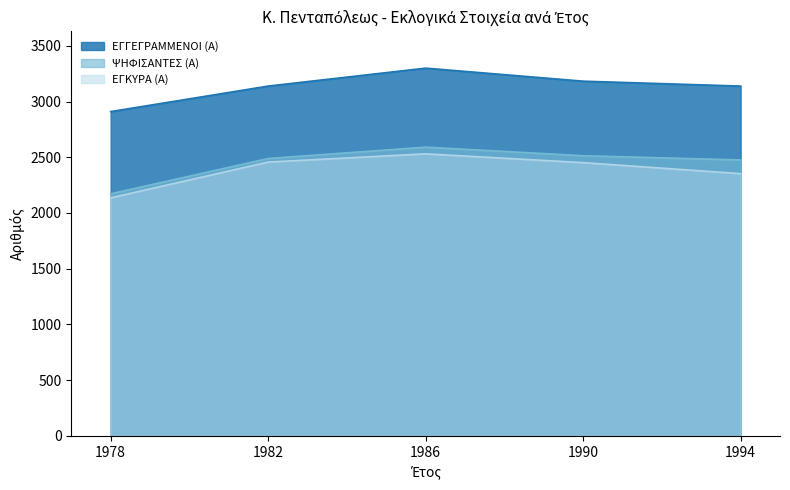

Reading left to right, transcribe all the data shown in this chart.

ΕΓΓΕΓΡΑΜΜΕΝΟΙ (Α): 1978=2910	1982=3139	1986=3300	1990=3183	1994=3139
ΨΗΦΙΣΑΝΤΕΣ (Α): 1978=2172	1982=2489	1986=2591	1990=2514	1994=2476
ΕΓΚΥΡΑ (Α): 1978=2136	1982=2457	1986=2531	1990=2452	1994=2353